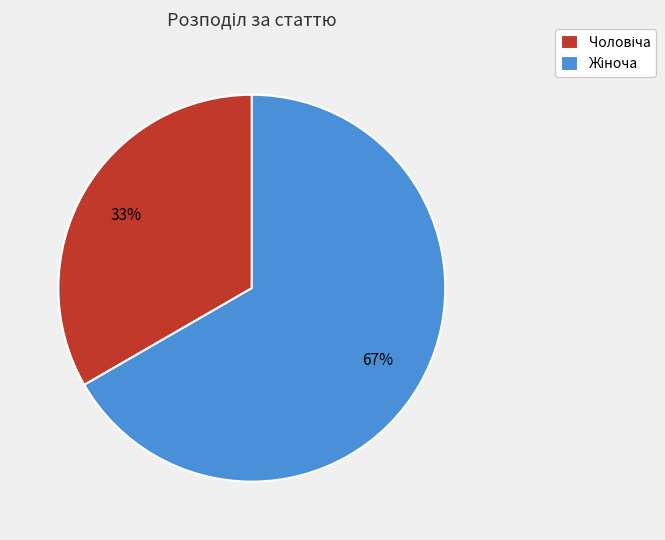

Does any single category account for the majority?

Yes